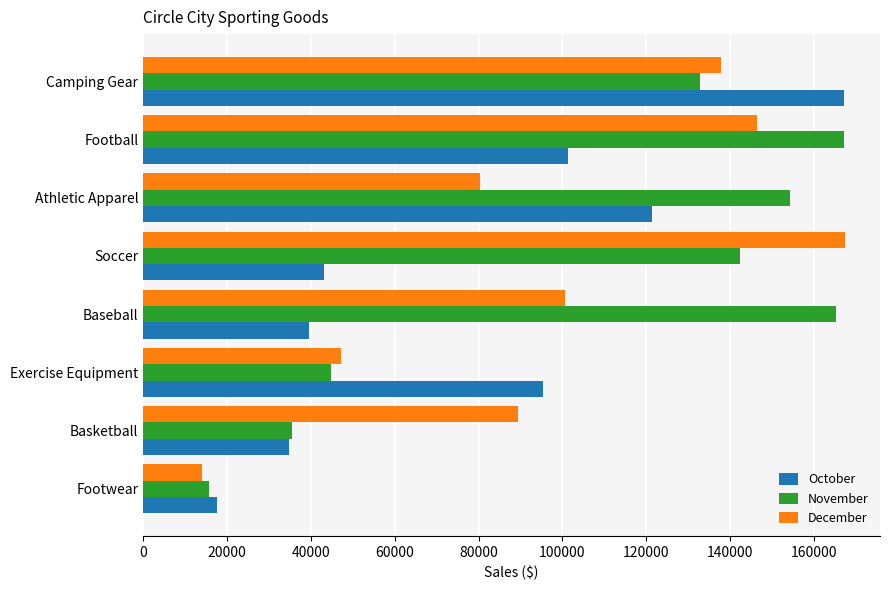

What is the difference between the second highest and second lowest values in the November series?

129839.4